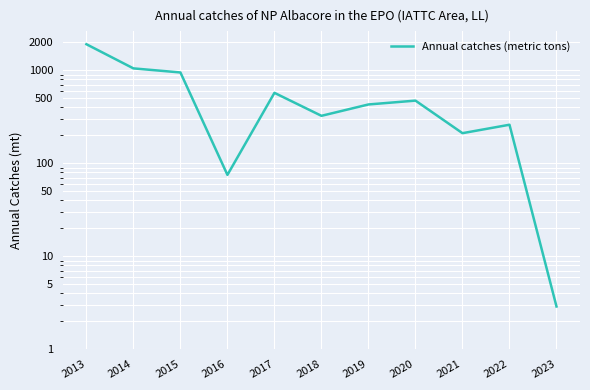

What is the value of the 7th point from the left?

430.0